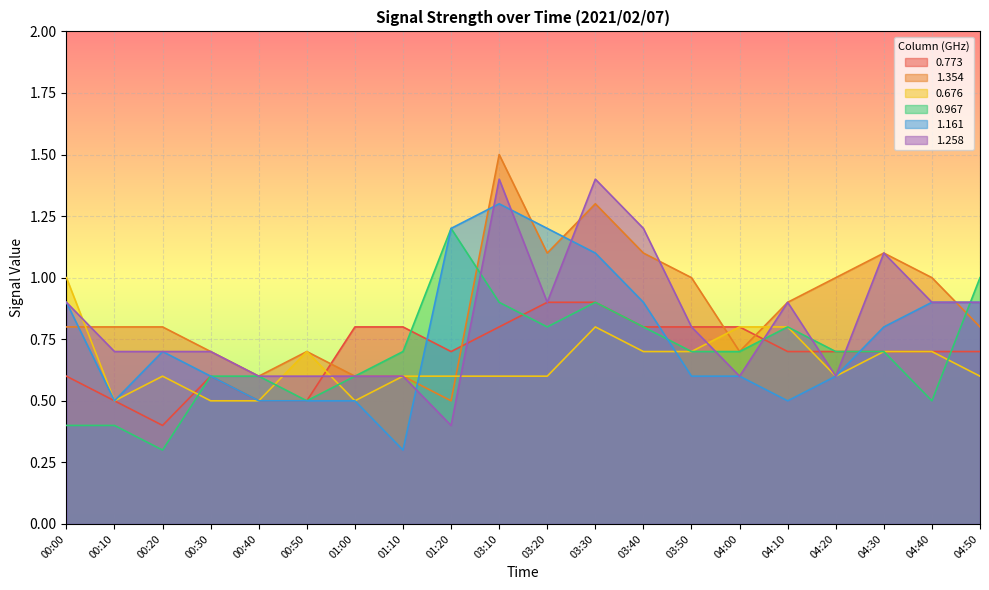

Reading left to right, transcribe all the data shown in this chart.

0.773: 00:00=0.6	00:10=0.5	00:20=0.4	00:30=0.6	00:40=0.5	00:50=0.5	01:00=0.8	01:10=0.8	01:20=0.7	03:10=0.8	03:20=0.9	03:30=0.9	03:40=0.8	03:50=0.8	04:00=0.8	04:10=0.7	04:20=0.7	04:30=0.7	04:40=0.7	04:50=0.7
1.354: 00:00=0.8	00:10=0.8	00:20=0.8	00:30=0.7	00:40=0.6	00:50=0.7	01:00=0.6	01:10=0.6	01:20=0.5	03:10=1.5	03:20=1.1	03:30=1.3	03:40=1.1	03:50=1.0	04:00=0.7	04:10=0.9	04:20=1.0	04:30=1.1	04:40=1.0	04:50=0.8
0.676: 00:00=1.0	00:10=0.5	00:20=0.6	00:30=0.5	00:40=0.5	00:50=0.7	01:00=0.5	01:10=0.6	01:20=0.6	03:10=0.6	03:20=0.6	03:30=0.8	03:40=0.7	03:50=0.7	04:00=0.8	04:10=0.8	04:20=0.6	04:30=0.7	04:40=0.7	04:50=0.6
0.967: 00:00=0.4	00:10=0.4	00:20=0.3	00:30=0.6	00:40=0.6	00:50=0.5	01:00=0.6	01:10=0.7	01:20=1.2	03:10=0.9	03:20=0.8	03:30=0.9	03:40=0.8	03:50=0.7	04:00=0.7	04:10=0.8	04:20=0.7	04:30=0.7	04:40=0.5	04:50=1.0
1.161: 00:00=0.9	00:10=0.5	00:20=0.7	00:30=0.6	00:40=0.5	00:50=0.5	01:00=0.5	01:10=0.3	01:20=1.2	03:10=1.3	03:20=1.2	03:30=1.1	03:40=0.9	03:50=0.6	04:00=0.6	04:10=0.5	04:20=0.6	04:30=0.8	04:40=0.9	04:50=0.9
1.258: 00:00=0.9	00:10=0.7	00:20=0.7	00:30=0.7	00:40=0.6	00:50=0.6	01:00=0.6	01:10=0.6	01:20=0.4	03:10=1.4	03:20=0.9	03:30=1.4	03:40=1.2	03:50=0.8	04:00=0.6	04:10=0.9	04:20=0.6	04:30=1.1	04:40=0.9	04:50=0.9